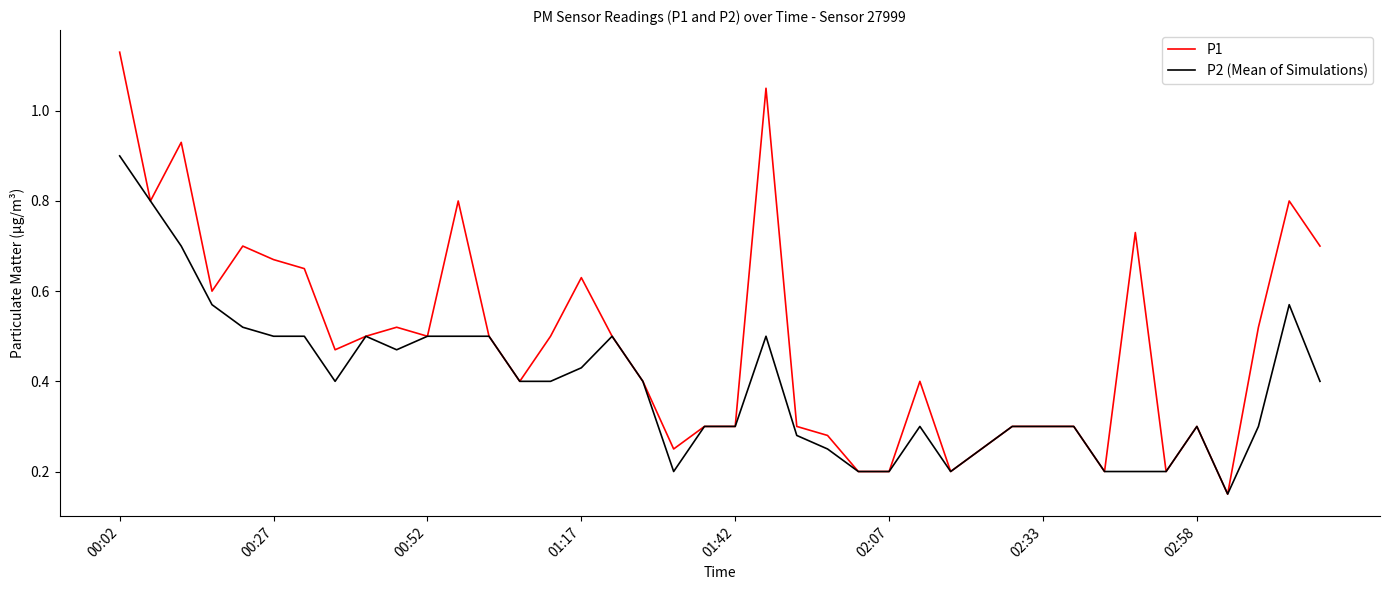

Which series has the widest spread of values?

P1